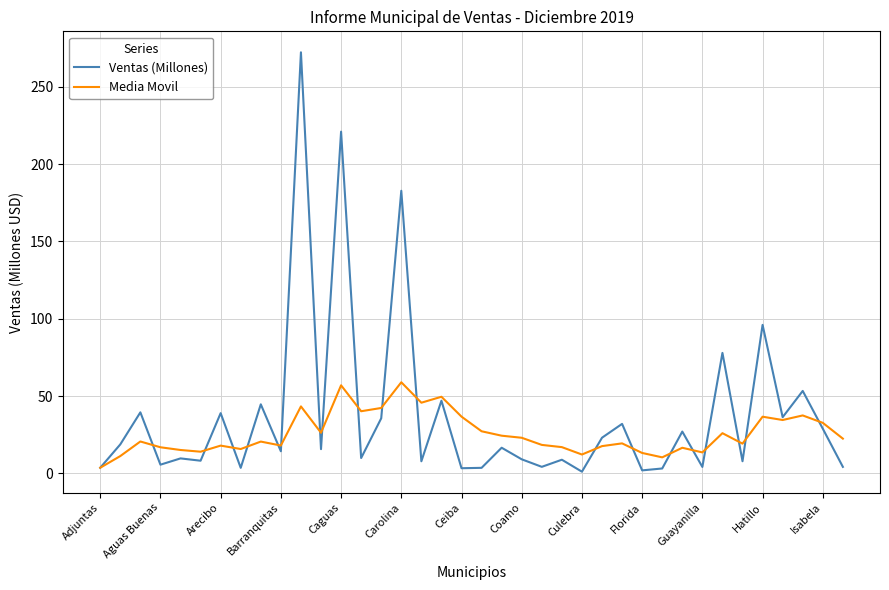

Which series has the widest spread of values?

Ventas (Millones)